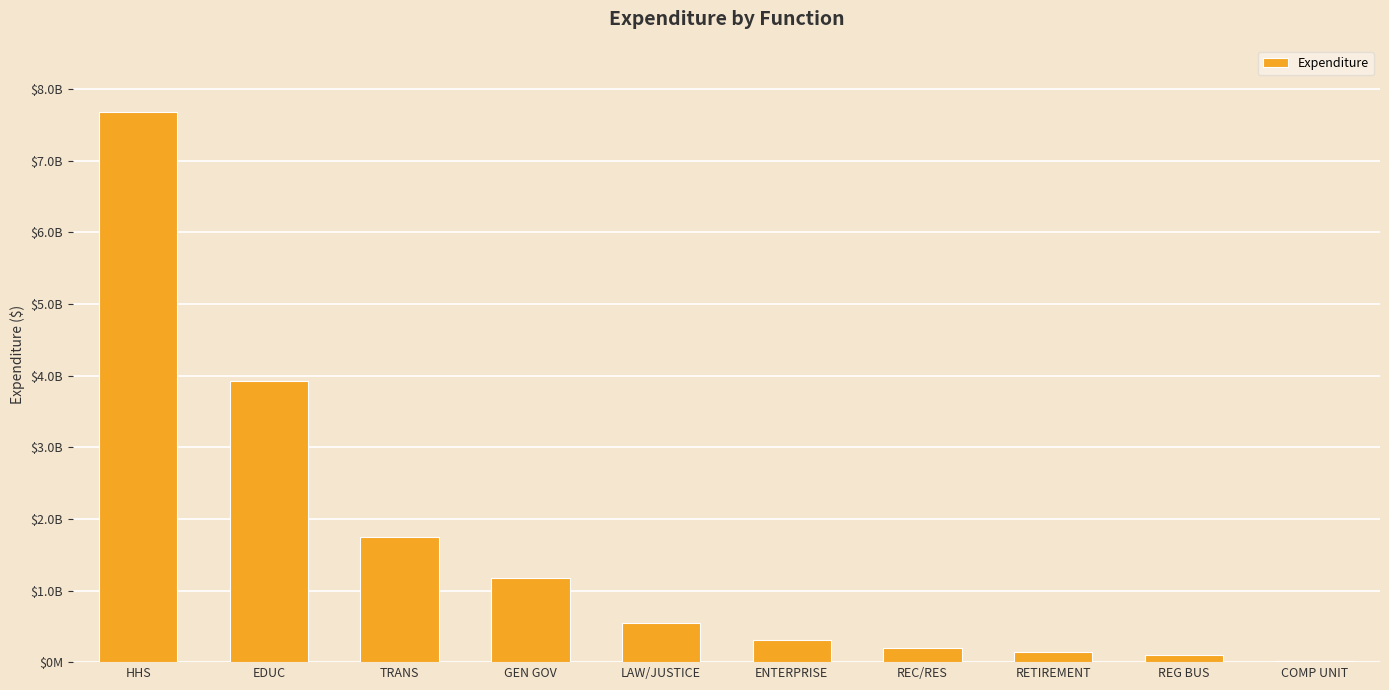

Which label corresponds to the smallest value in the chart?

COMP UNIT